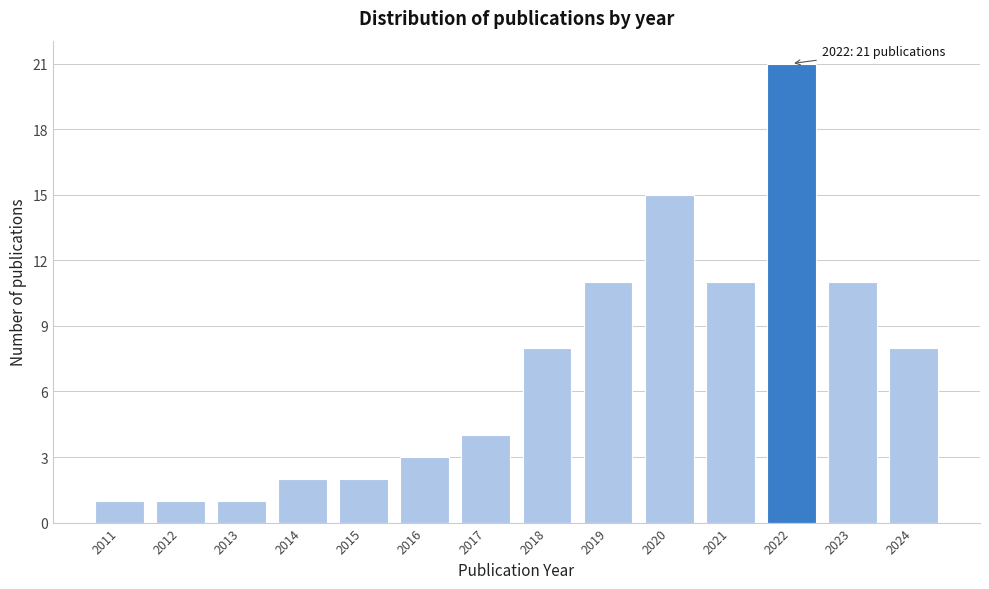

Reading right to left, extract all data points from this chart.

8	11	21	11	15	11	8	4	3	2	2	1	1	1